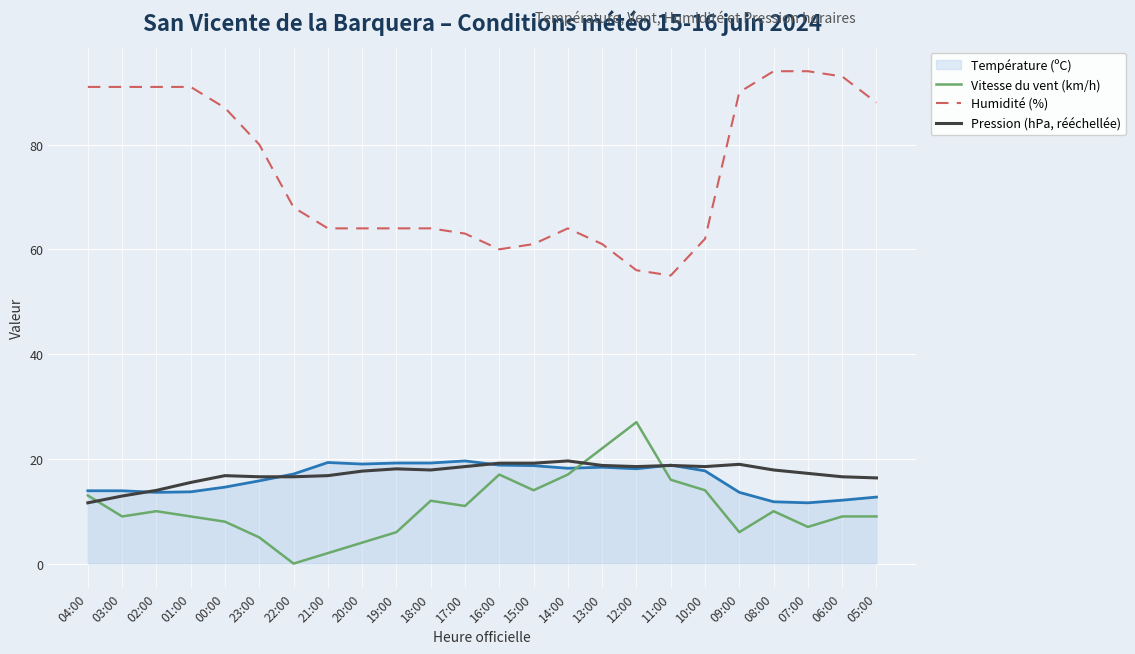

At 15:00, list the series in order from smallest to largest.

Vitesse du vent (km/h), Température (ºC), Pression (hPa, rééchellée), Humidité (%)